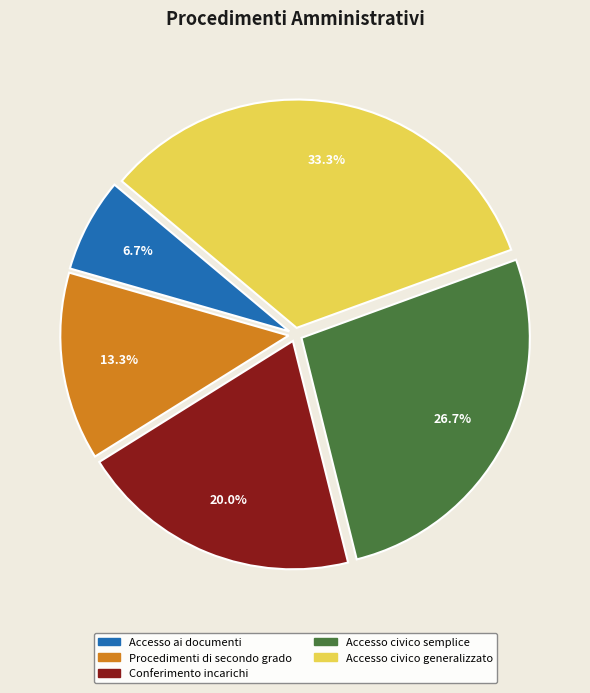

Approximately how many times larger is the value at Accesso civico semplice compared to Conferimento incarichi?

1.3